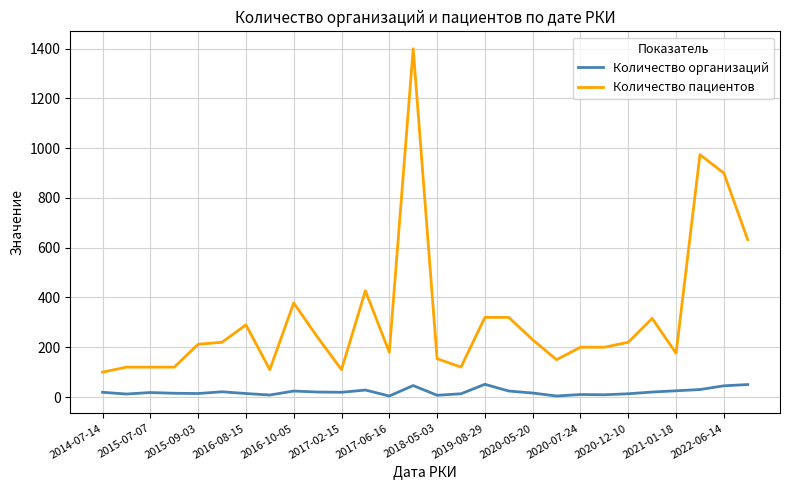

List the series in order of their peak value, lowest first.

Количество организаций, Количество пациентов